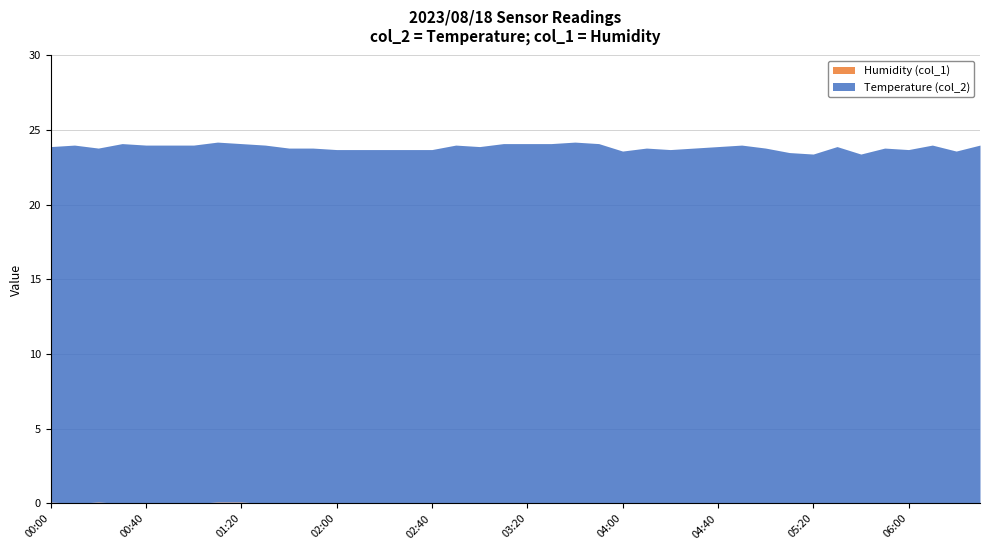

At 00:10, list the series in order from smallest to largest.

Humidity (col_1), Temperature (col_2)